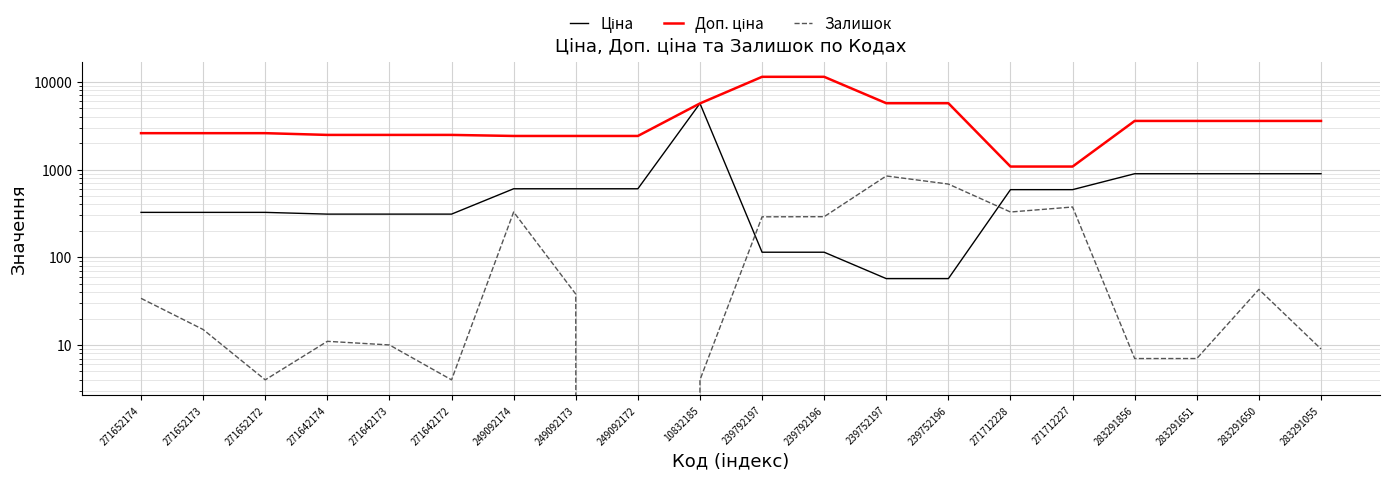

How many distinct data groups are displayed?

3